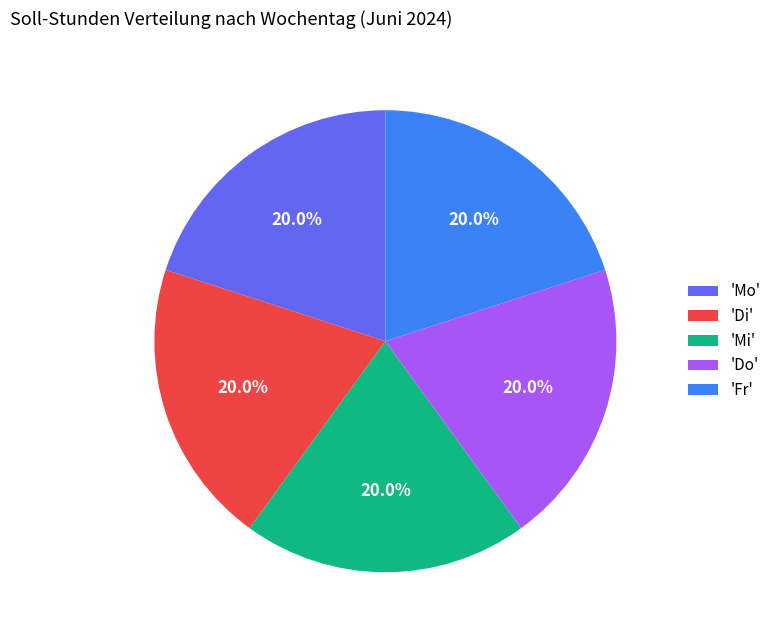

Approximately how many times larger is the value at 'Do' compared to 'Mi'?

1.0